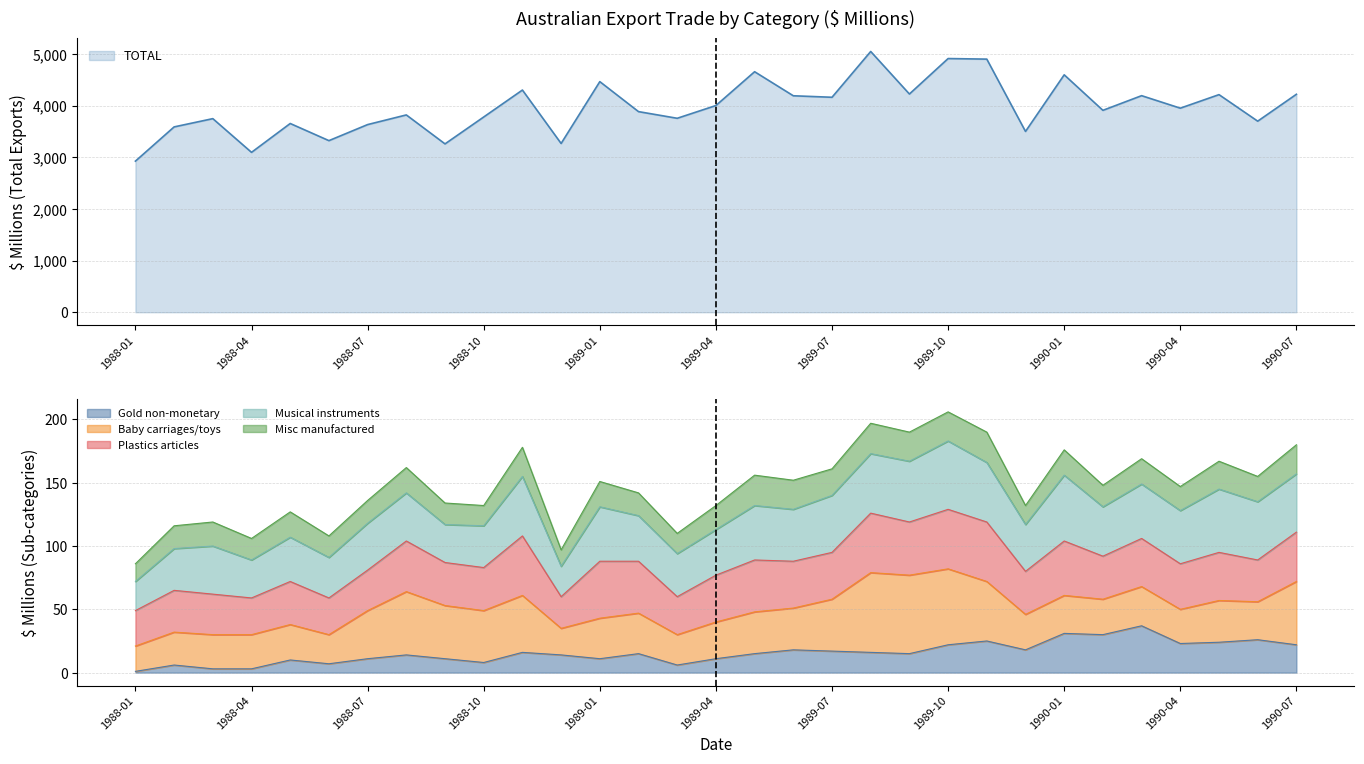

Which category has the lowest value in the Misc manufactured series?

1988-12